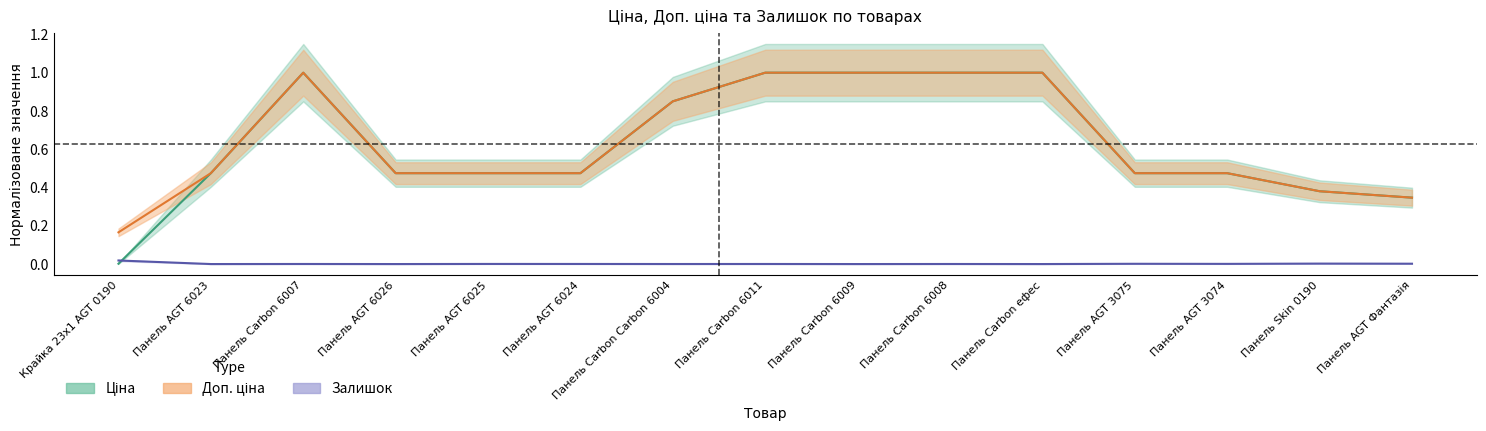

What is the maximum value shown in the chart?

1.0